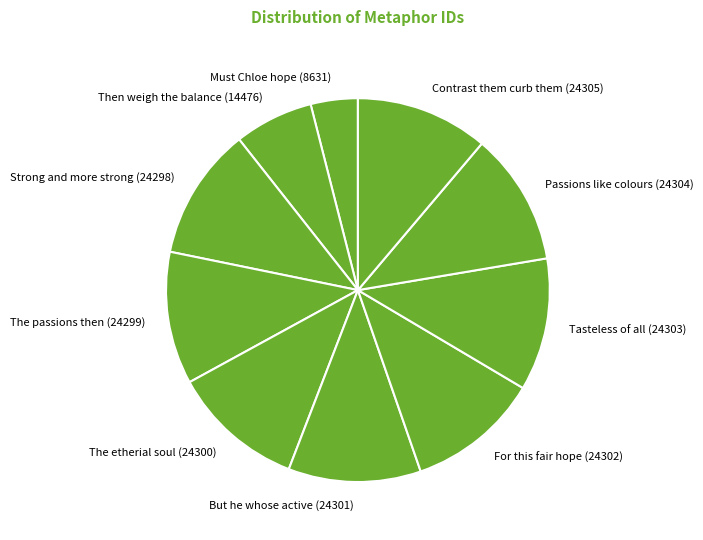

True or false: Strong and more strong accounts for 11% of the total.

True